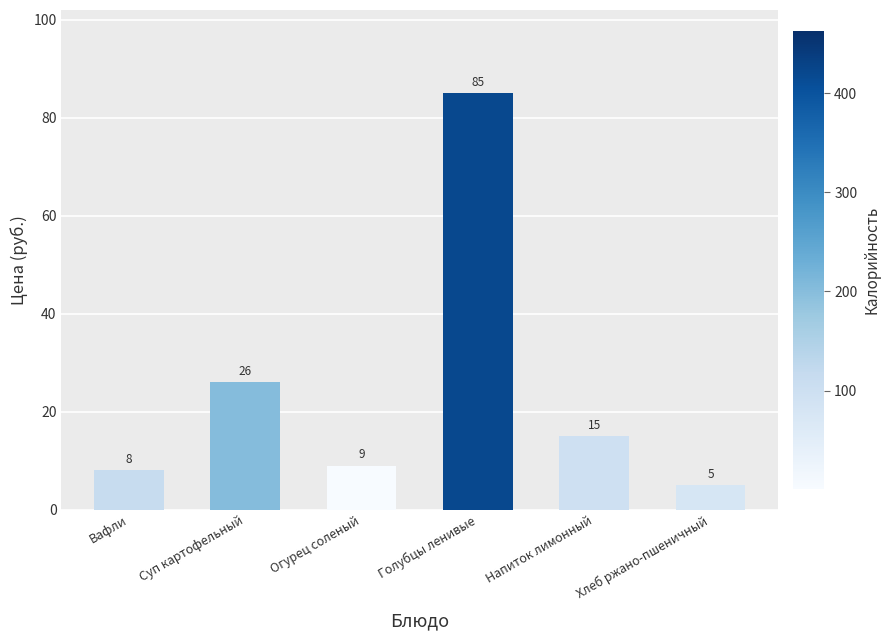

Are the bars grouped side by side (vs. stacked)?

No